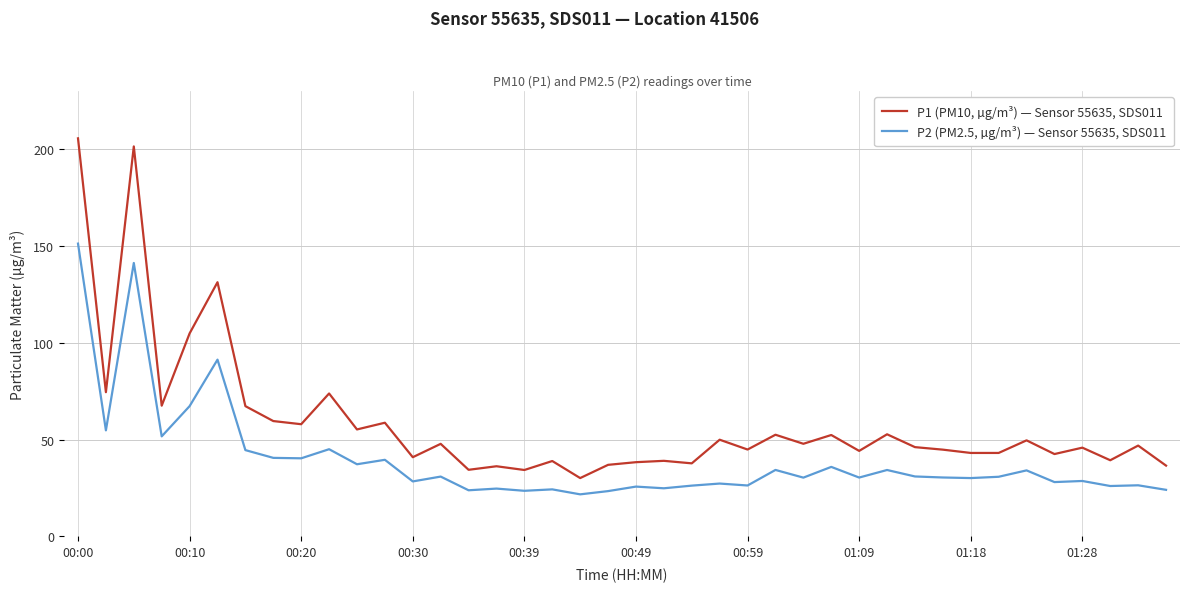

What is the minimum value shown in the chart?

21.7